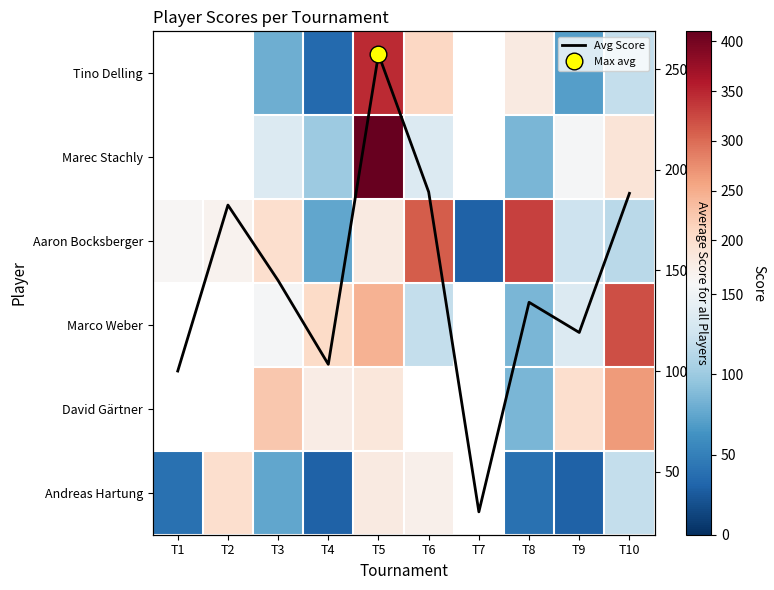

The value of Tino Delling at T6 is 210.0. True or false?

True